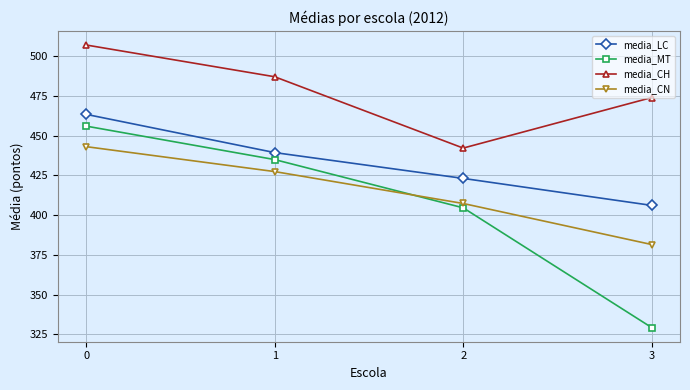

What is the total value across all series at 3?

1590.8